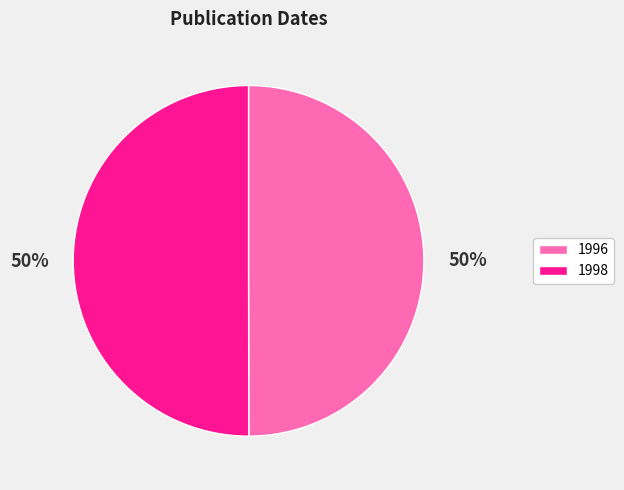

To the nearest percent, what is the average slice percentage?

50%